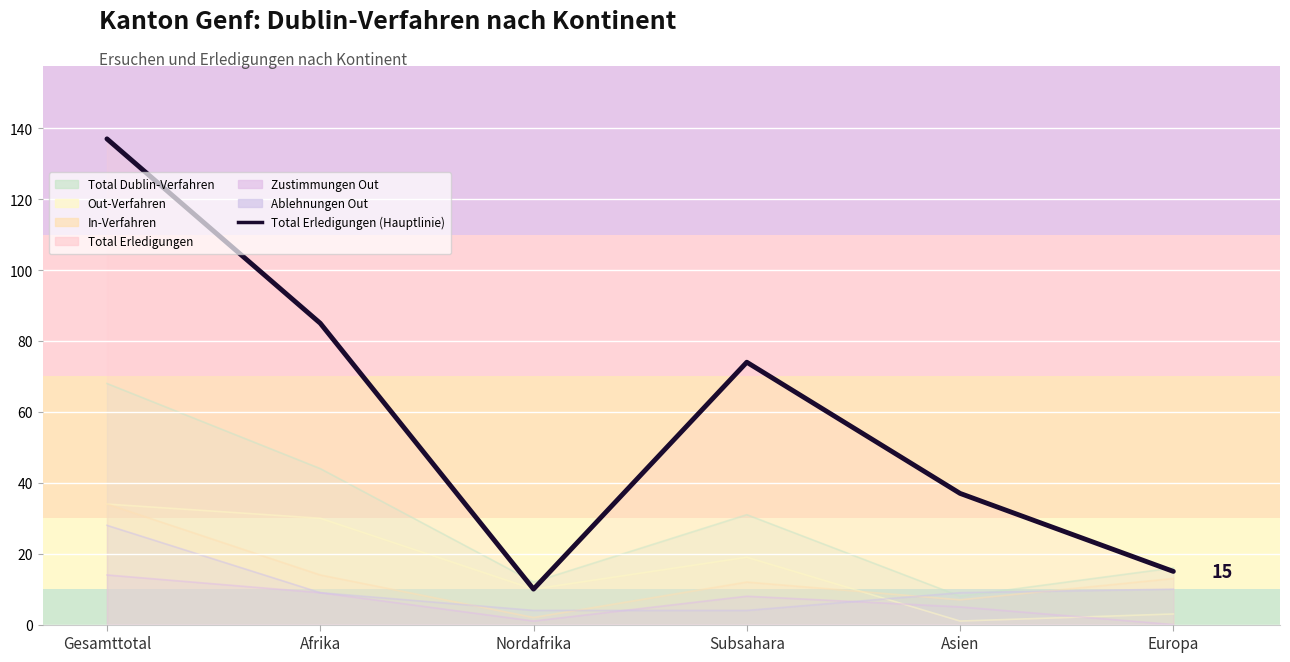

What value does the data have at Subsahara?

74